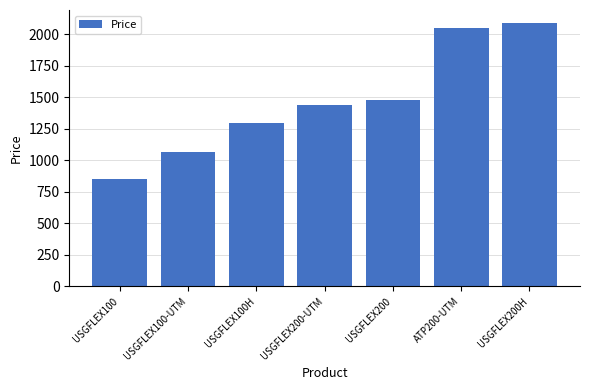

The chart shows a value of 1298.2 at USGFLEX100H. True or false?

True